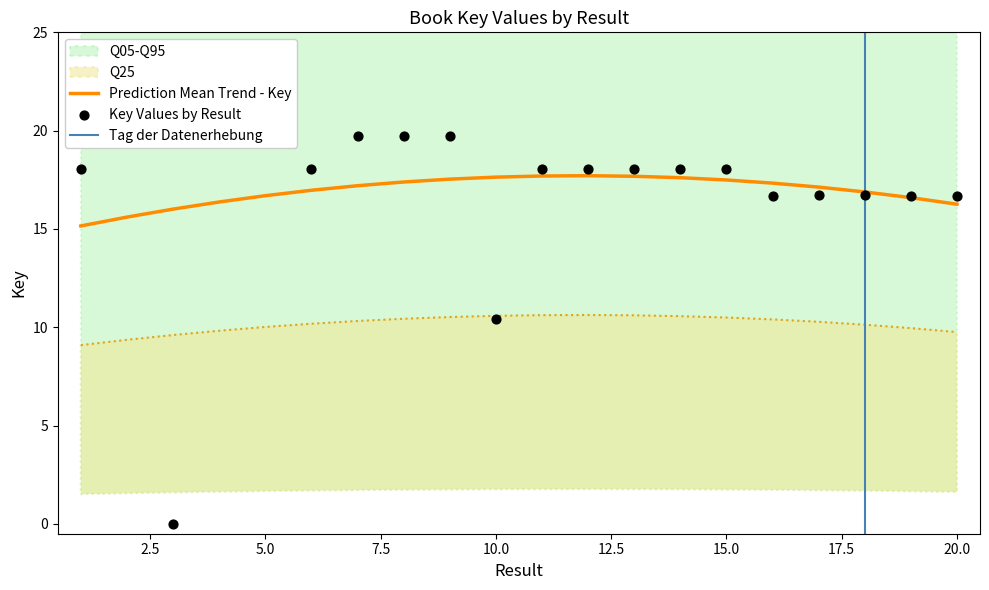

What is the ratio of the value at 11 to the value at 7?

0.9